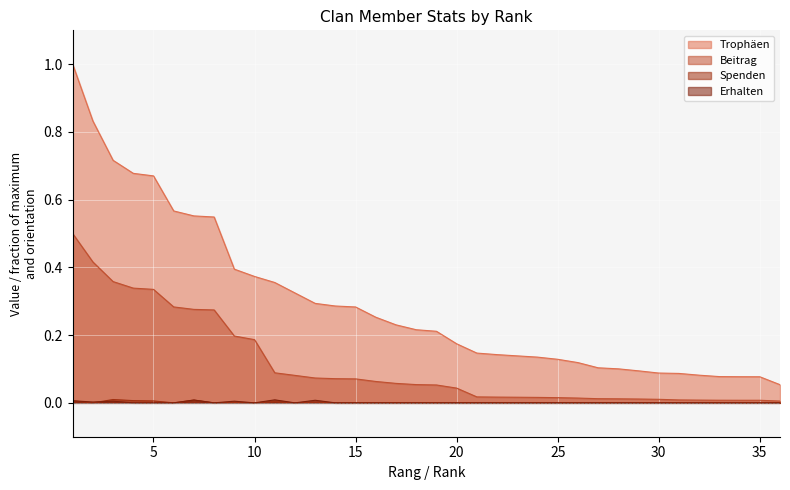

Count the Spenden values in the range 0 to 1.

36